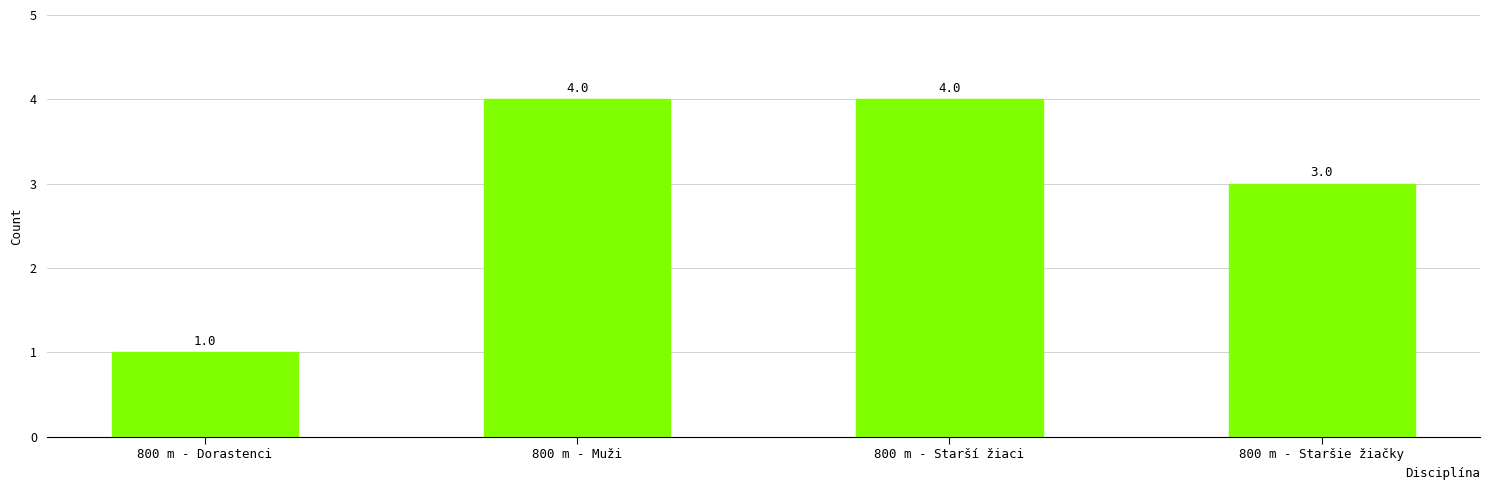

How many bars are there in total?

4